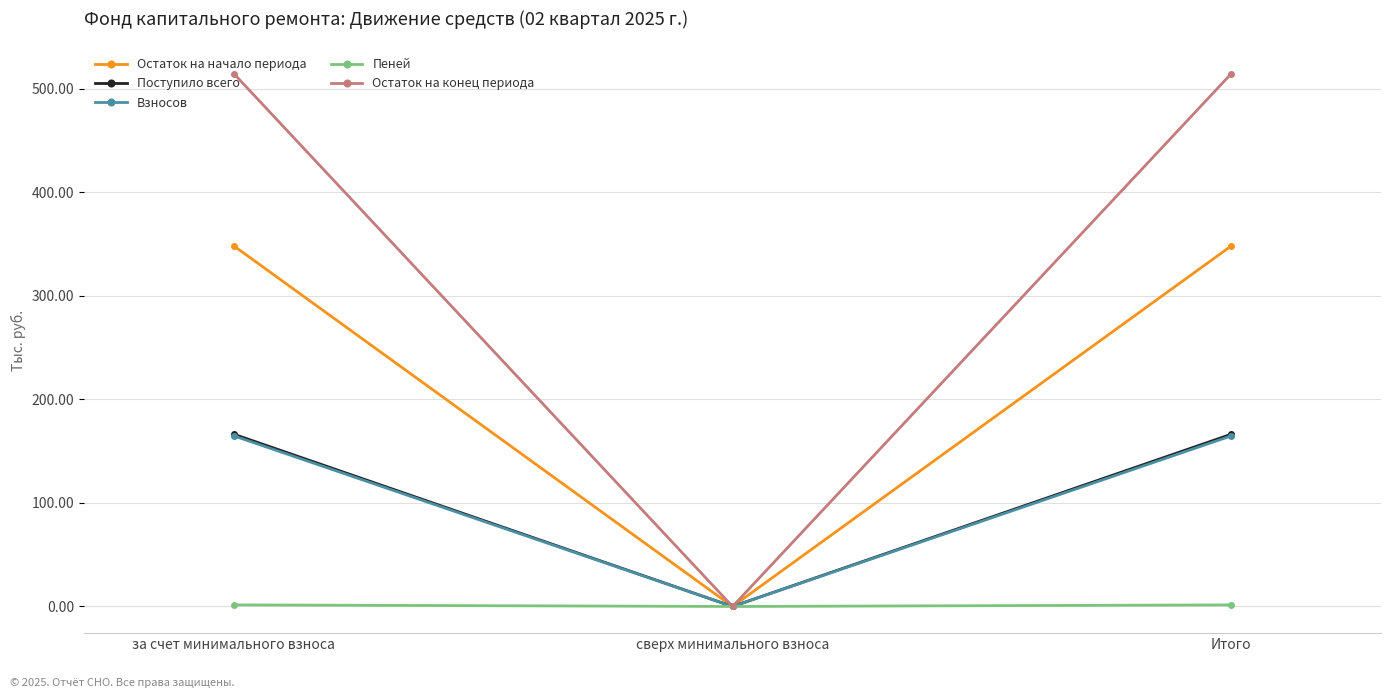

Does the chart display data point markers on the line(s)?

Yes